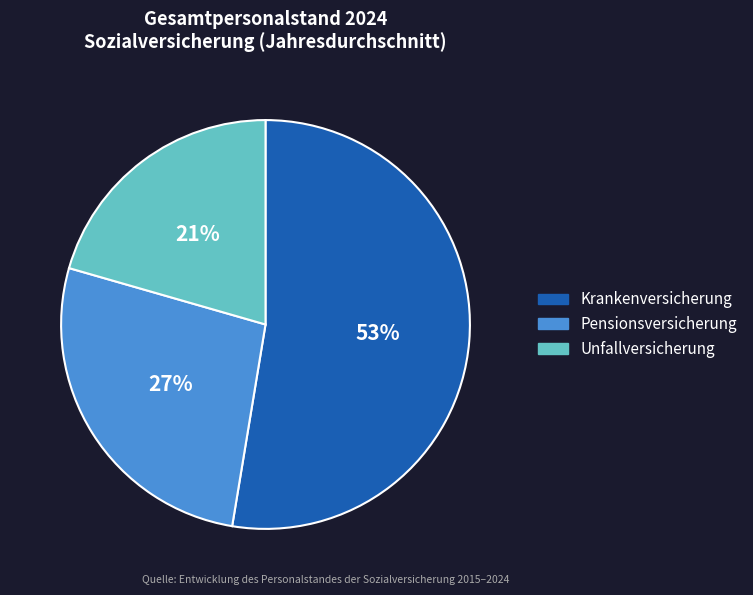

Is there any slice that represents more than half of the pie?

Yes